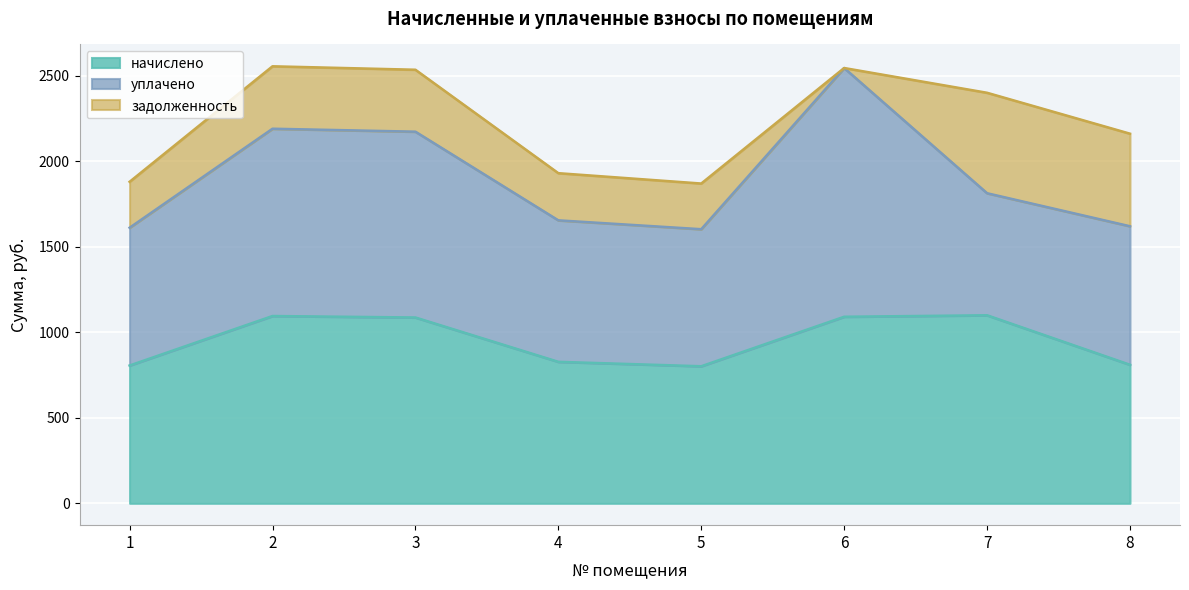

What value does the уплачено series have at 4?

827.3